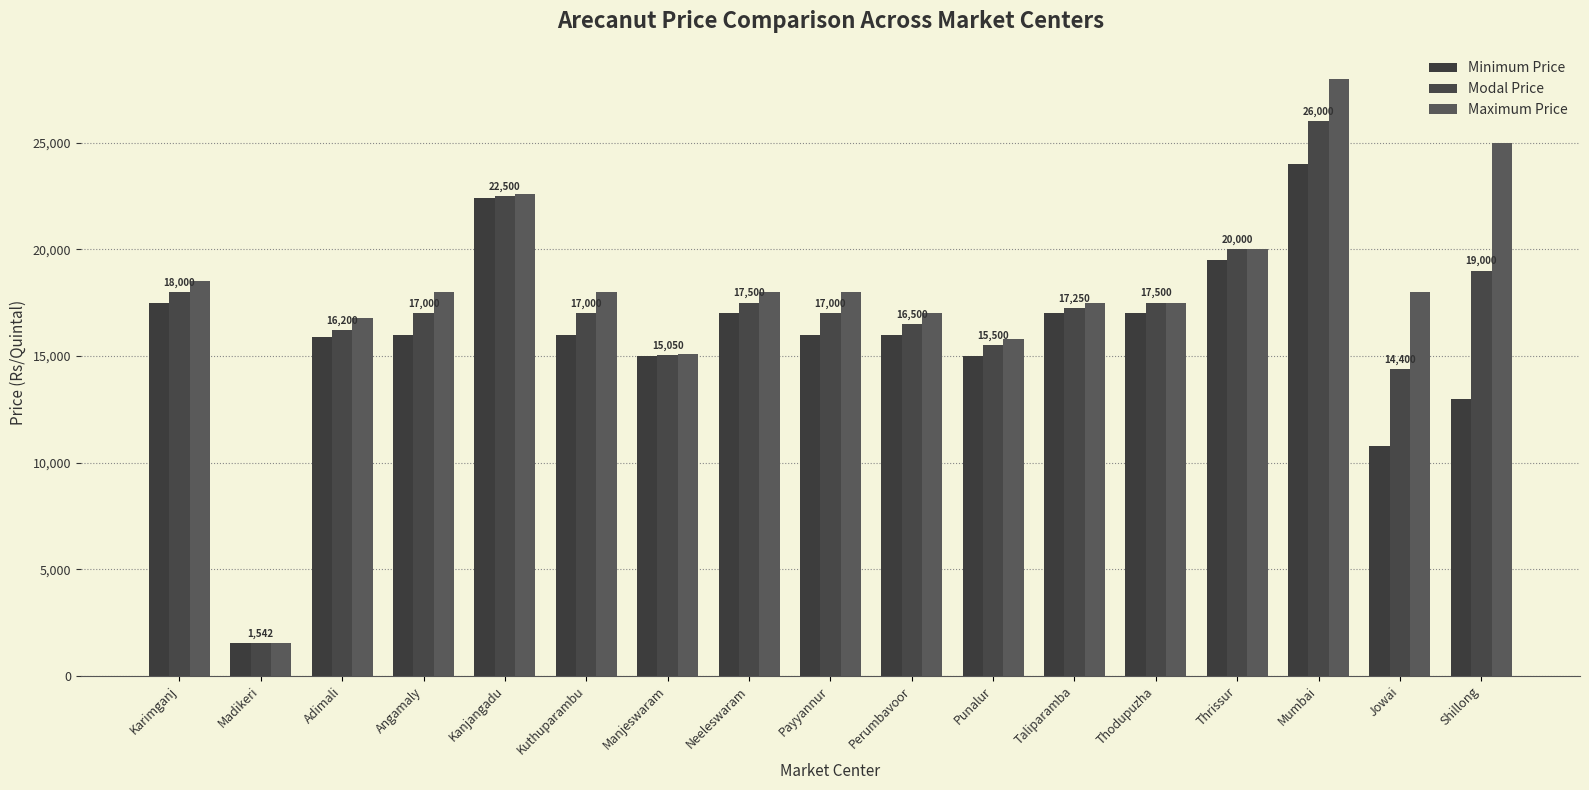

Which category has the lowest value in the Minimum Price series?

Madikeri